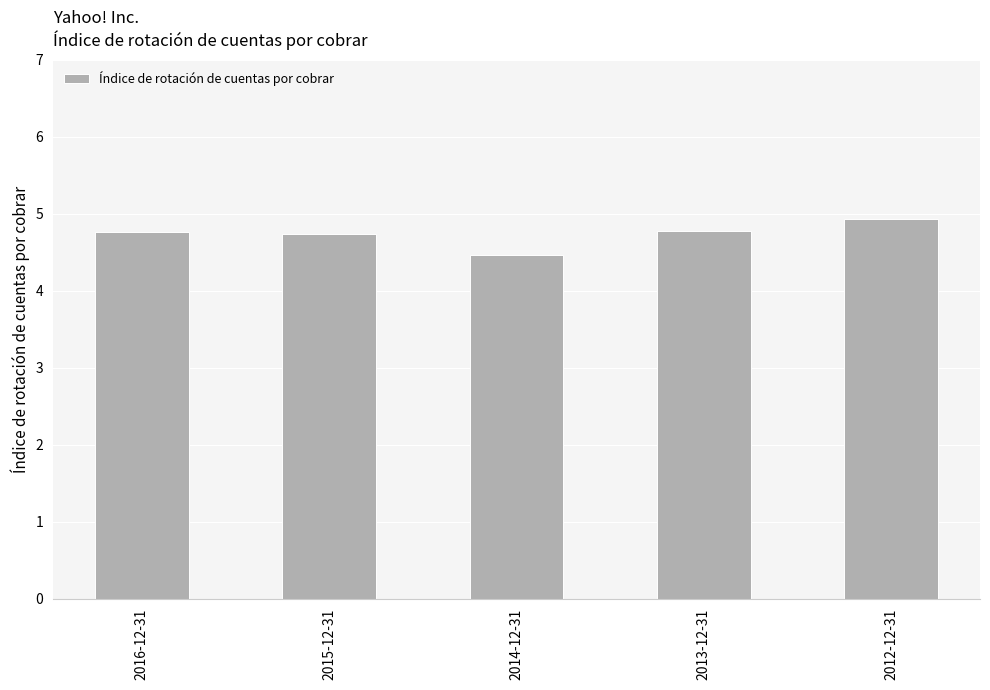

At which label is the value closest to 4?

2014-12-31